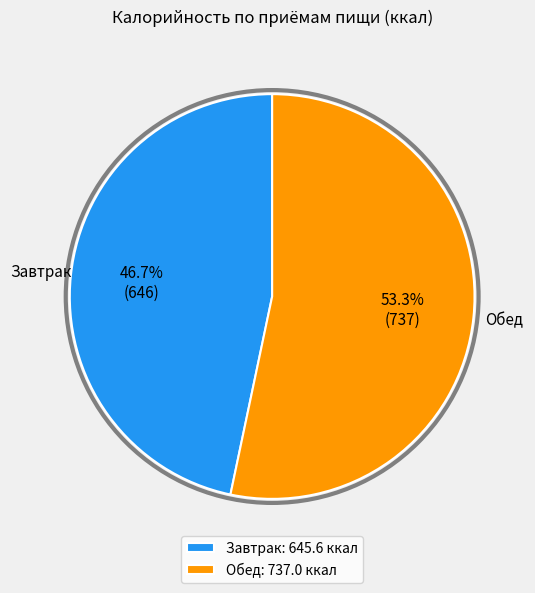

How many slices are in this pie chart?

2